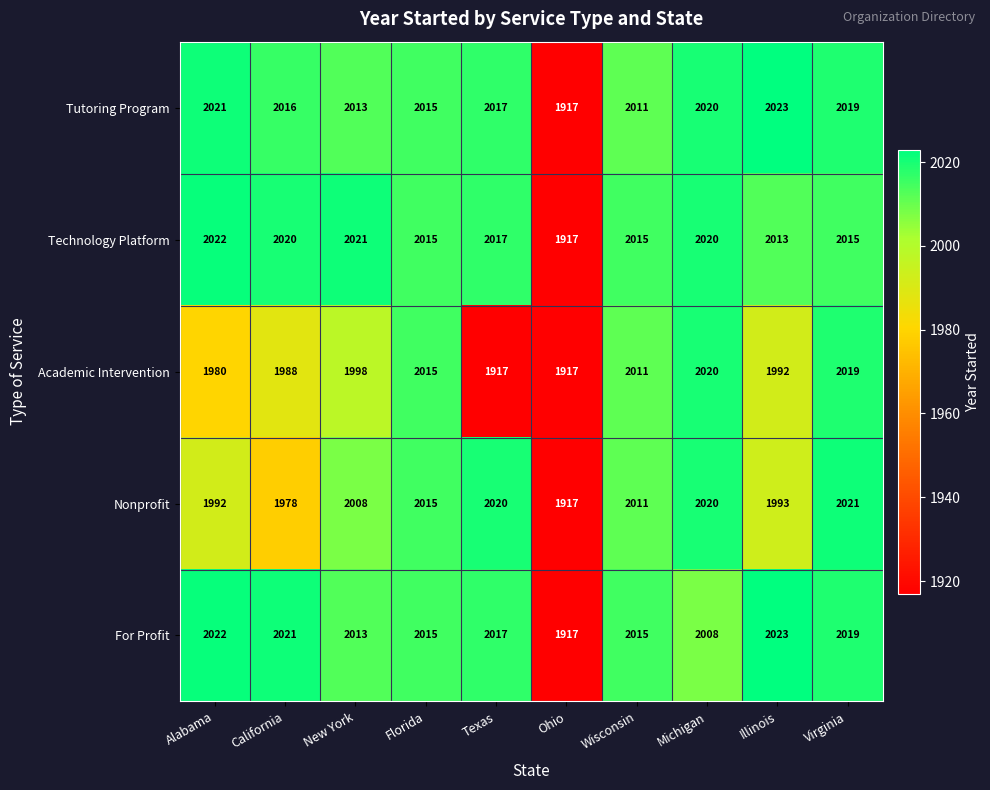

True or false: Tutoring Program has a value of 1108 at California.

False